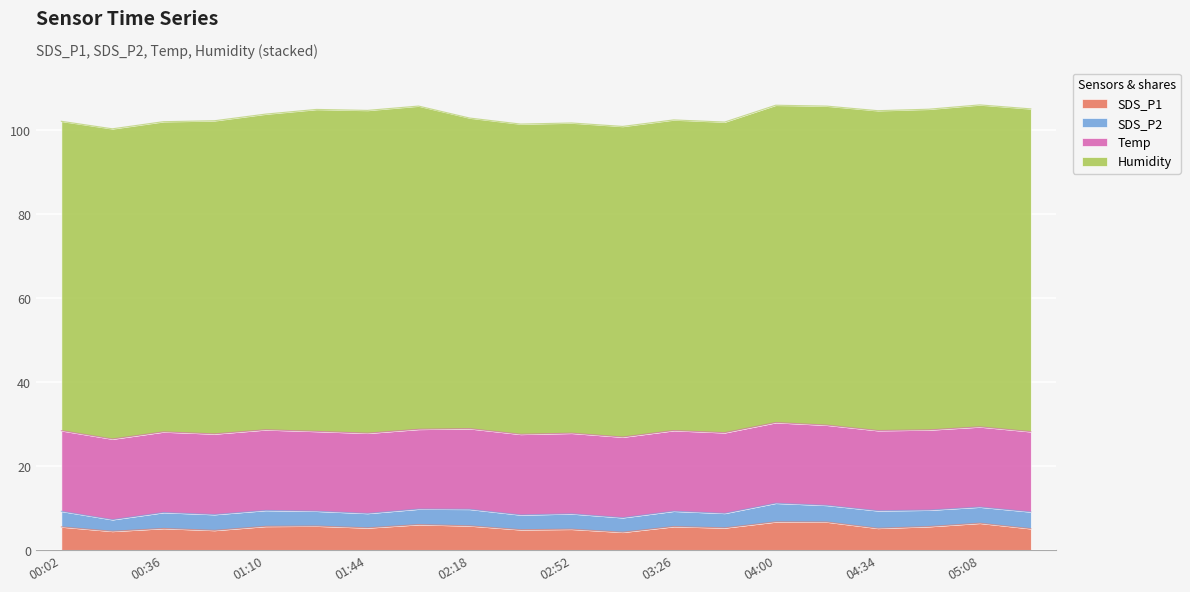

What is the sum of the Humidity values at 04:34 and 01:27?

152.9